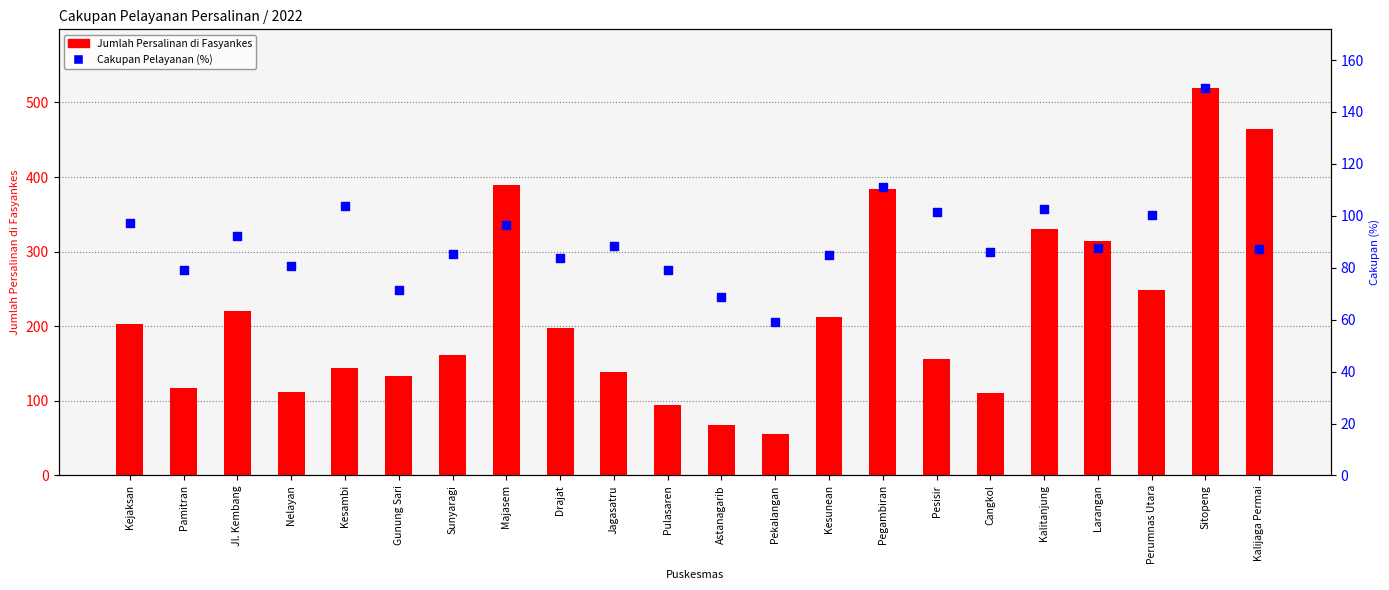

What is the total value across all series at Sitopeng?

669.4